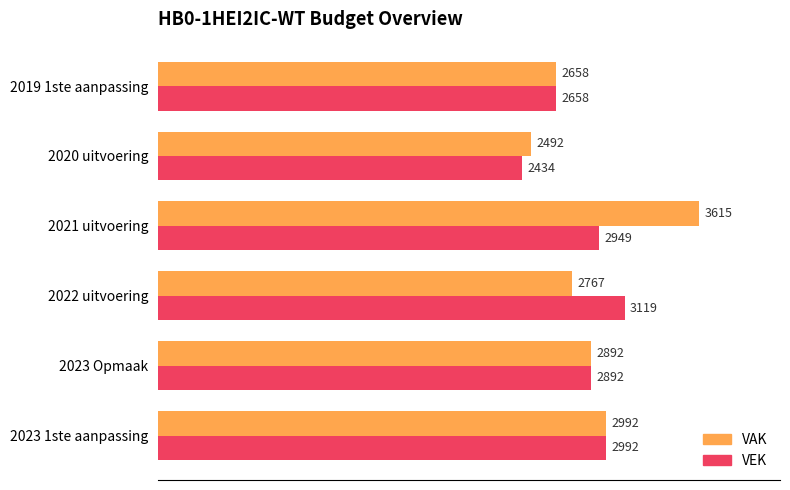

List the labels in order of VAK value, largest first.

2021 uitvoering, 2023 1ste aanpassing, 2023 Opmaak, 2022 uitvoering, 2019 1ste aanpassing, 2020 uitvoering